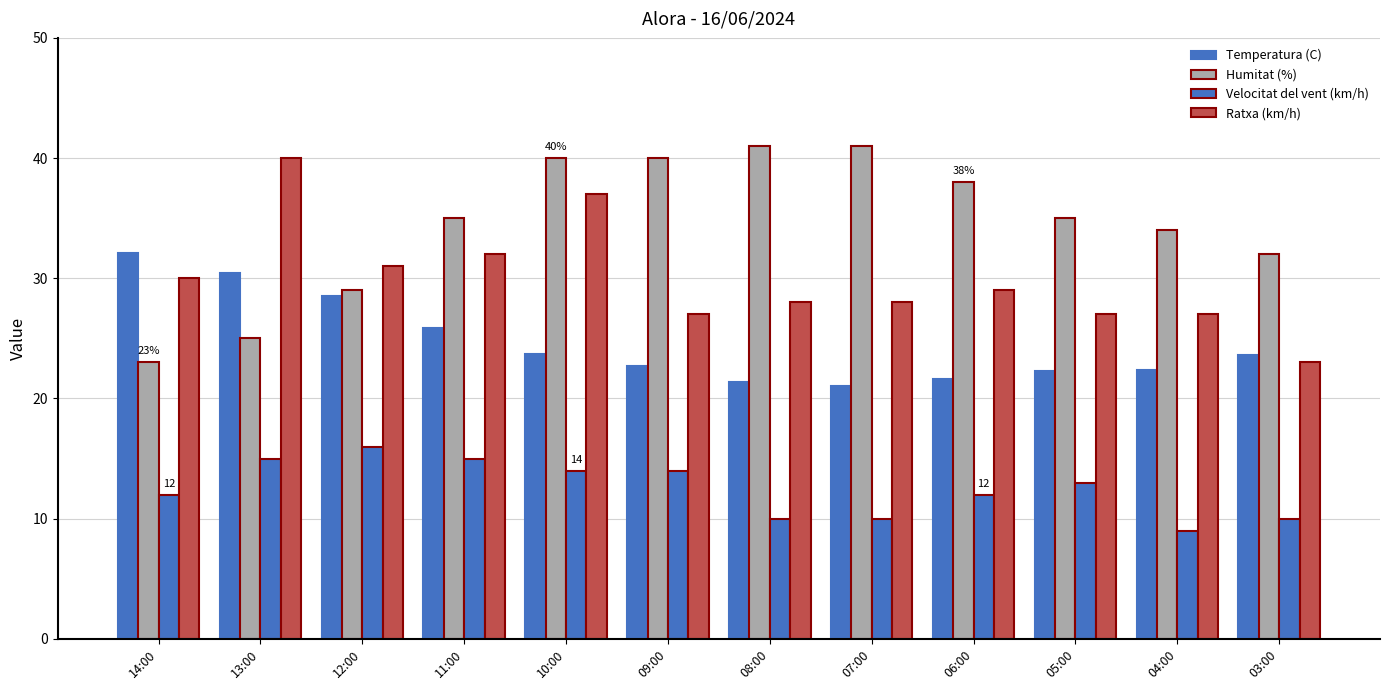

What is the greatest value displayed?

41.0